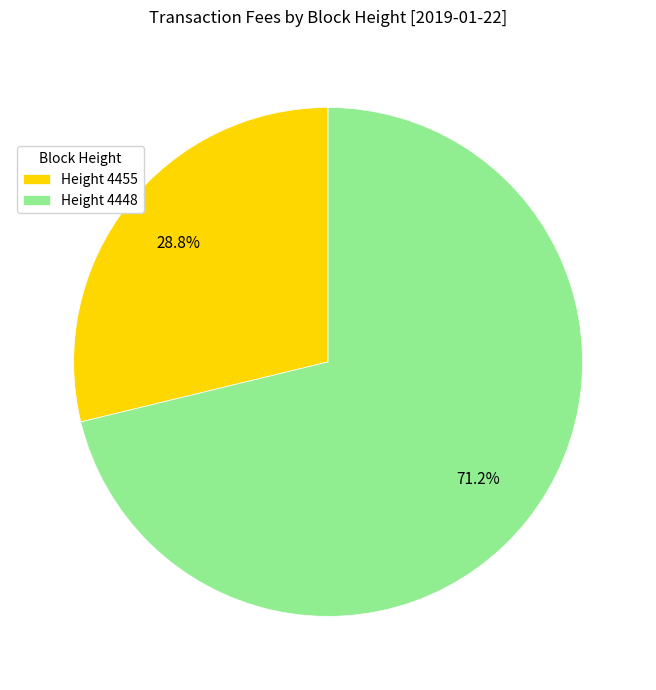

How much of the chart is everything except Height 4448?

28.8%